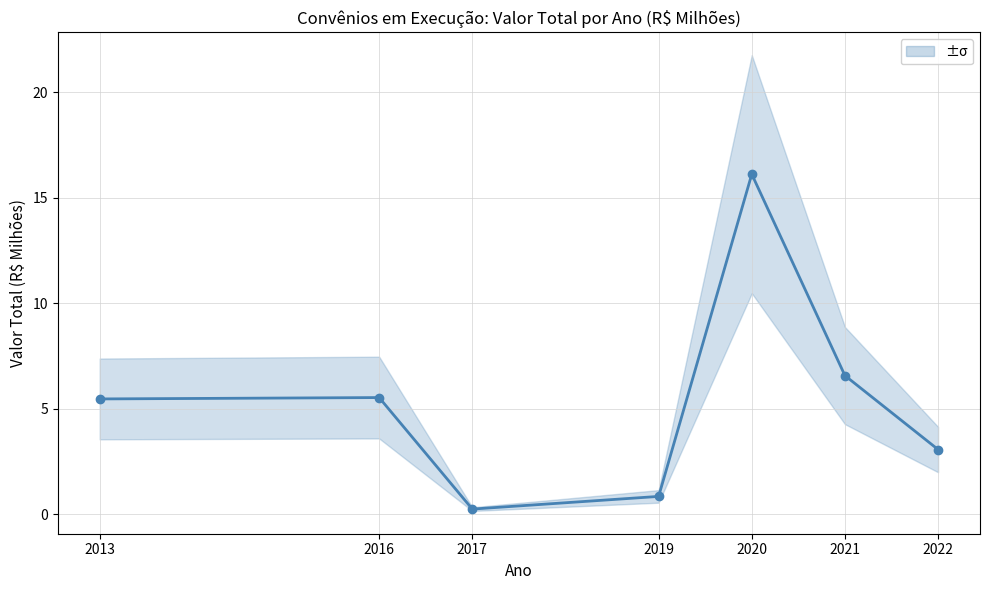

Which category has the highest value across all series?

2020